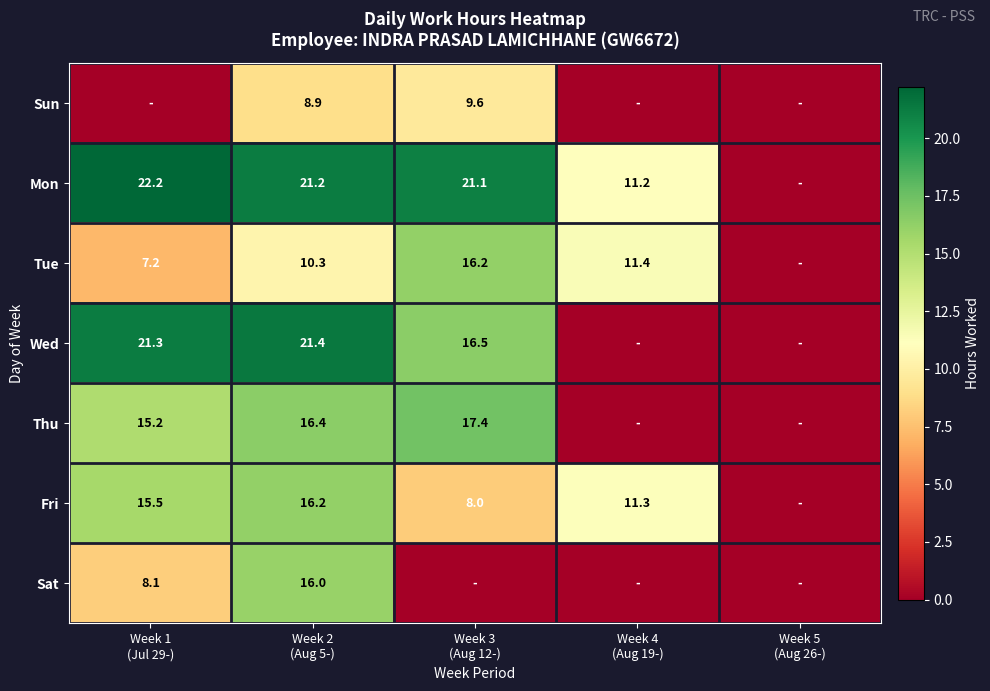

Which category has the lowest value across all series?

Week 1
(Jul 29-)